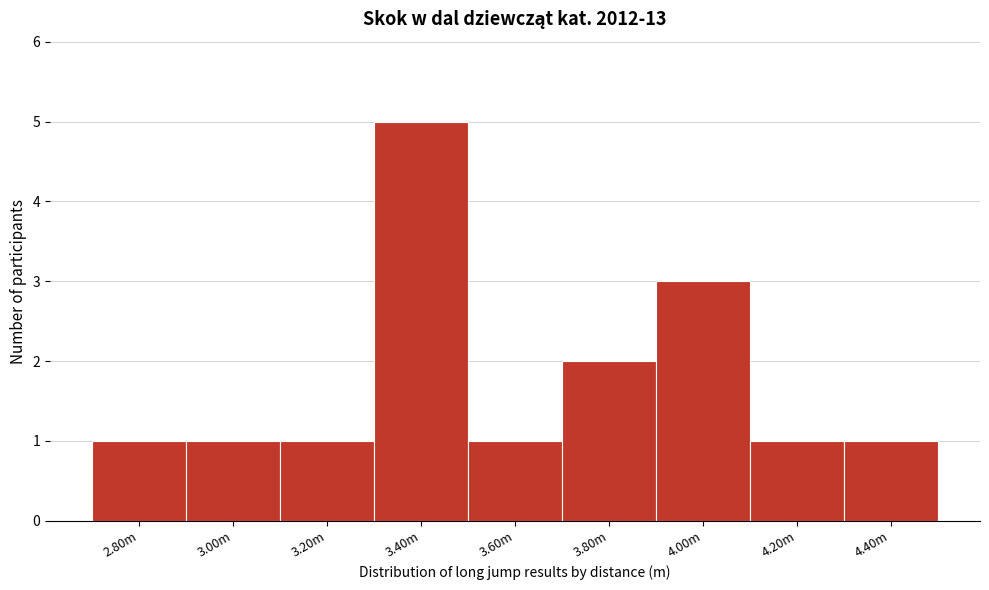

Reading left to right, extract all data points from this chart.

2.80m=1	3.00m=1	3.20m=1	3.40m=5	3.60m=1	3.80m=2	4.00m=3	4.20m=1	4.40m=1